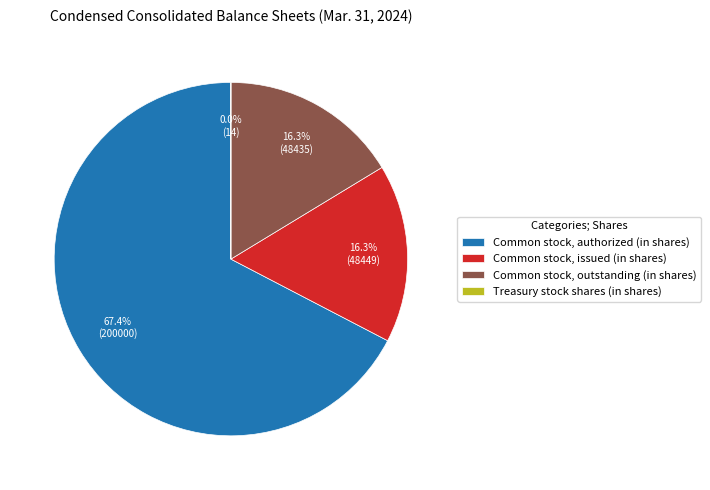

To the nearest percent, what is the average slice percentage?

25%